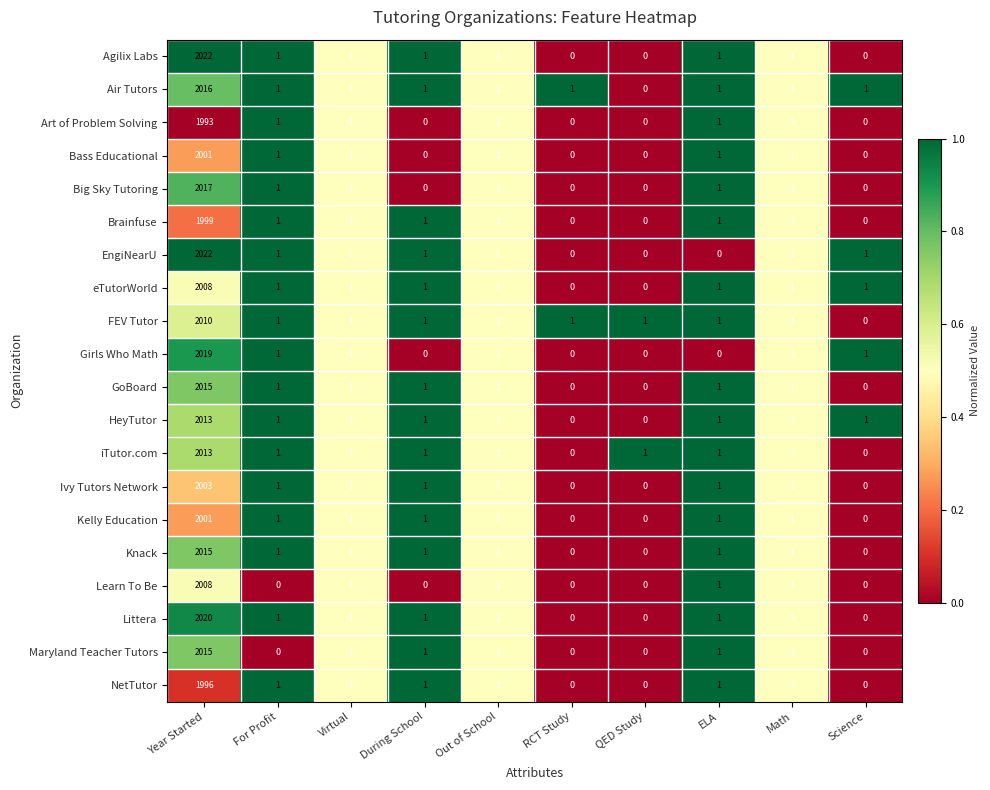

Which category has the lowest value in the FEV Tutor series?

Science